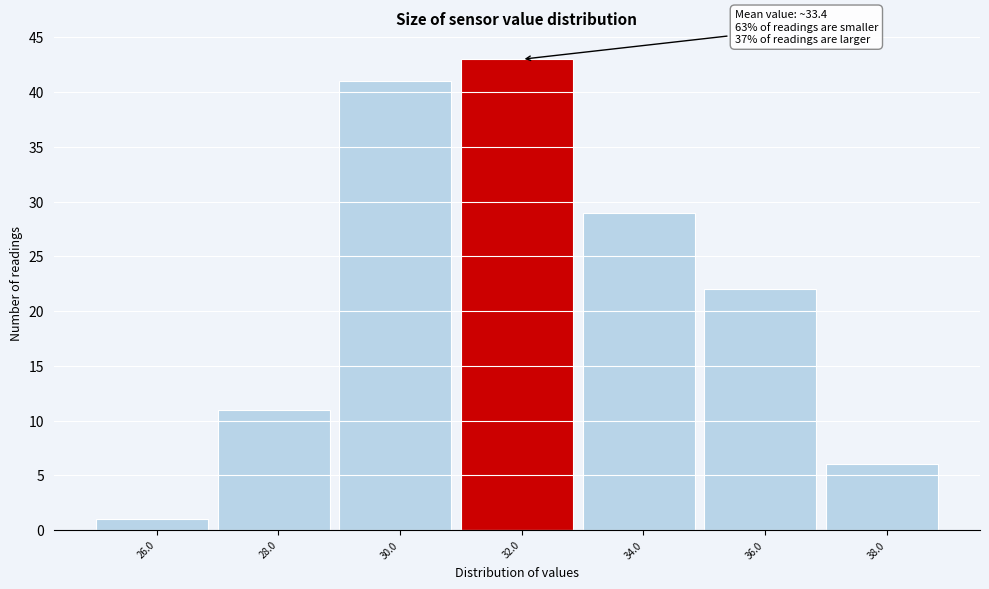

Reading left to right, extract all data points from this chart.

26.0=1	28.0=11	30.0=41	32.0=43	34.0=29	36.0=22	38.0=6